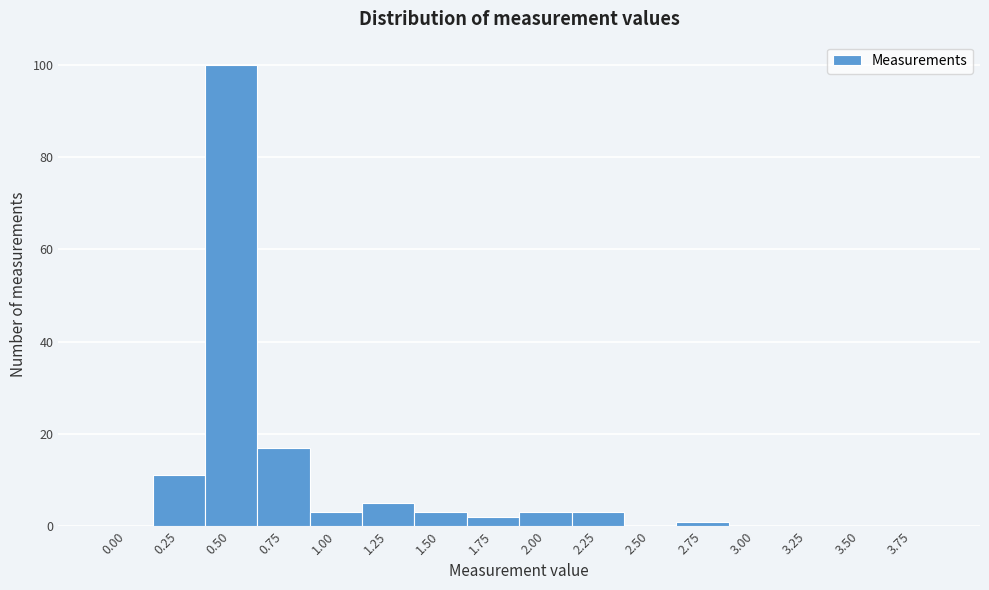

Reading left to right, transcribe all the data shown in this chart.

0.00=0	0.25=11	0.50=100	0.75=17	1.00=3	1.25=5	1.50=3	1.75=2	2.00=3	2.25=3	2.50=0	2.75=1	3.00=0	3.25=0	3.50=0	3.75=0